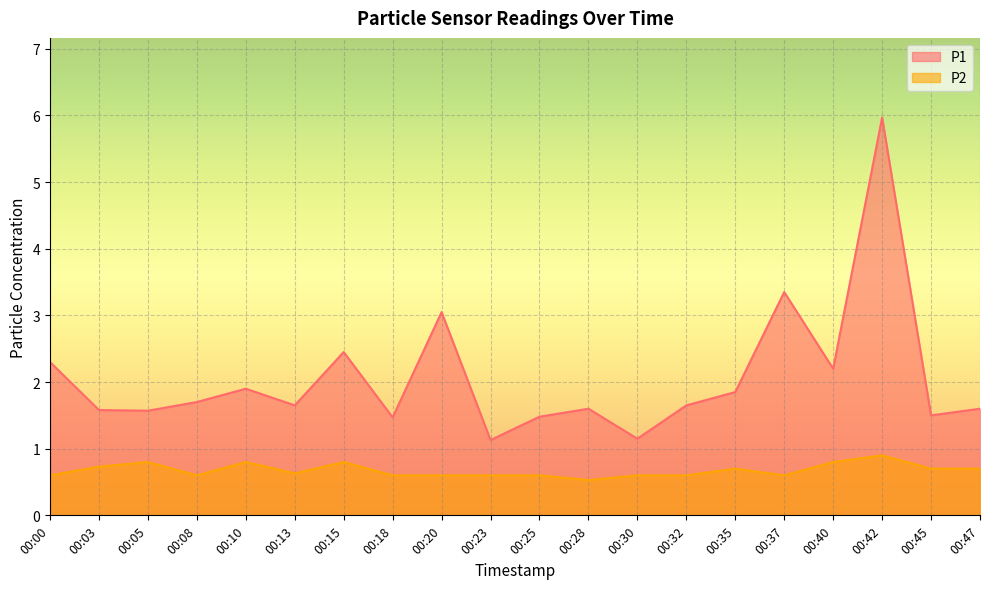

How many interior local peaks does the P2 series have?

5